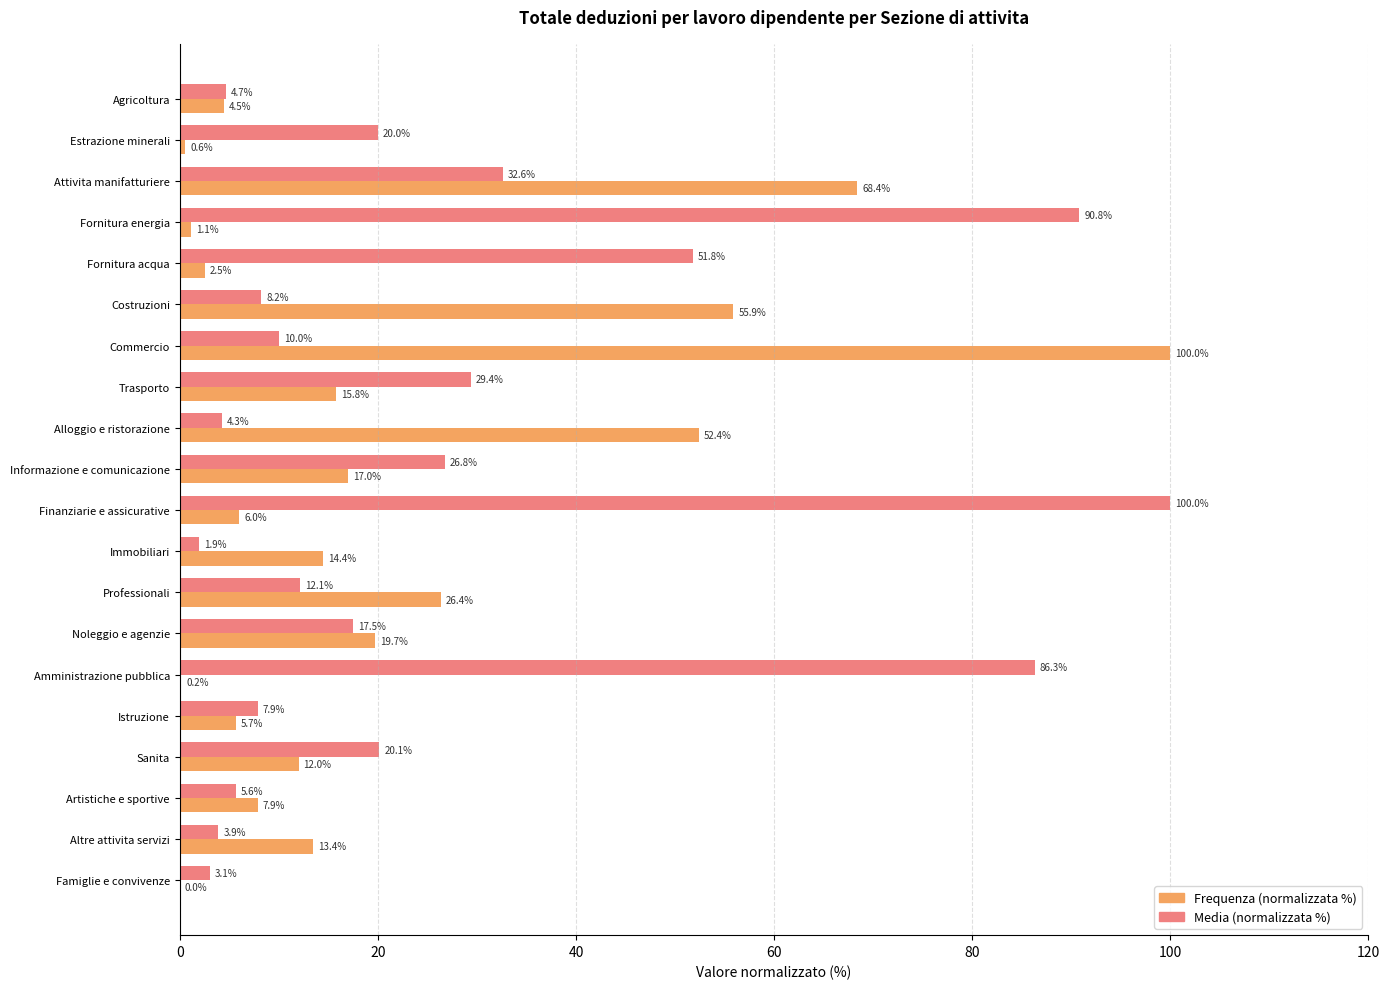

At which label does Frequenza (normalizzata %) reach its peak?

Commercio